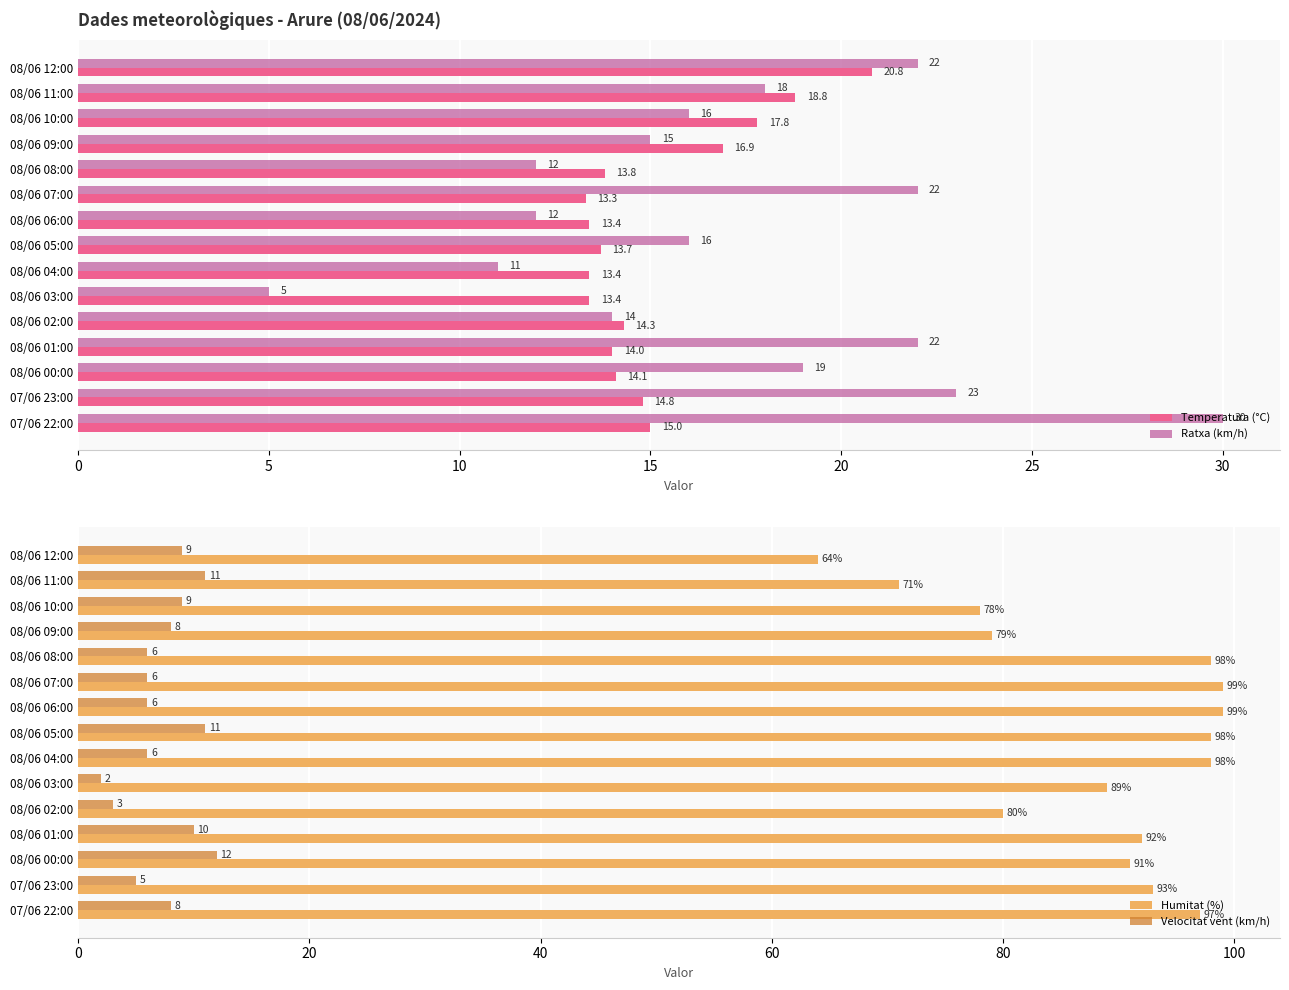

What is the greatest value displayed?

99.0